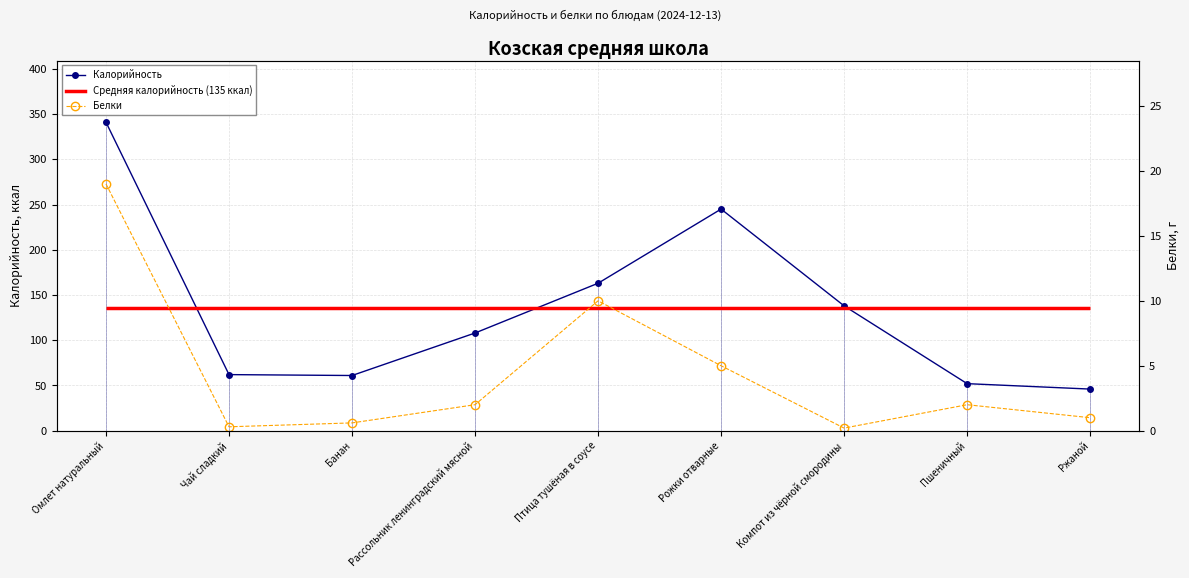

What value does the Белки series have at Компот из чёрной смородины?

0.2